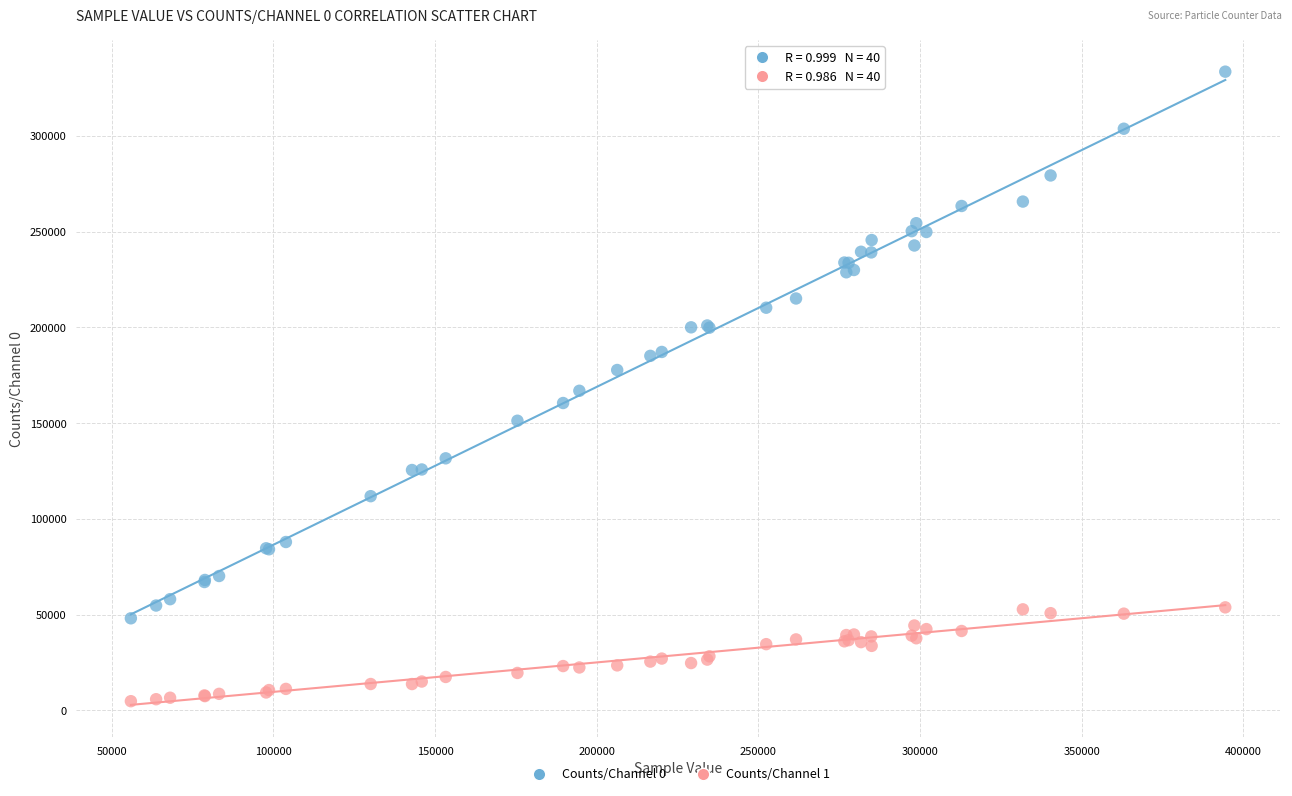

Which series has the largest Y range (max minus min)?

Counts/Channel 0